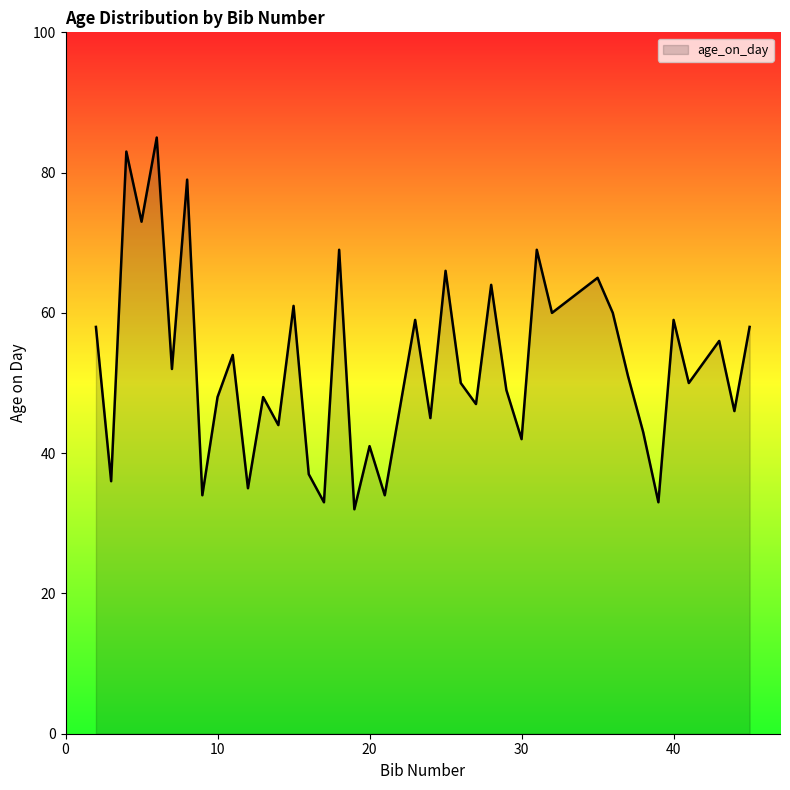

What is the smallest value displayed?

32